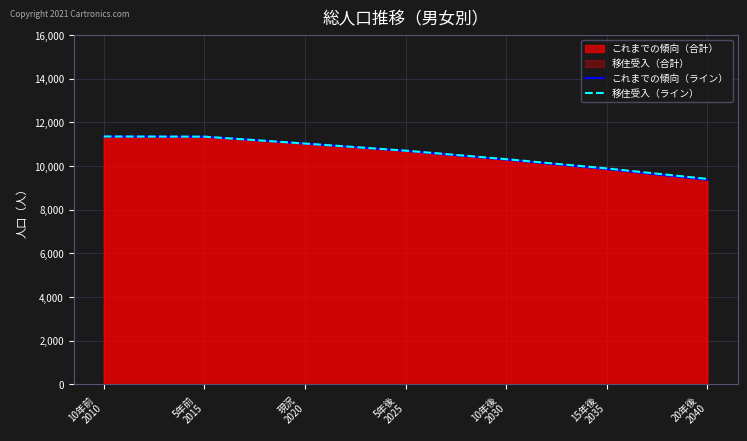

Reading right to left, transcribe all the data shown in this chart.

これまでの傾向（ライン）: 20年後
2040=9374	15年後
2035=9866	10年後
2030=10299	5年後
2025=10699	現況
2020=11034	5年前
2015=11349	10年前
2010=11357
移住受入（ライン）: 20年後
2040=9414	15年後
2035=9894	10年後
2030=10318	5年後
2025=10708	現況
2020=11034	5年前
2015=11349	10年前
2010=11357